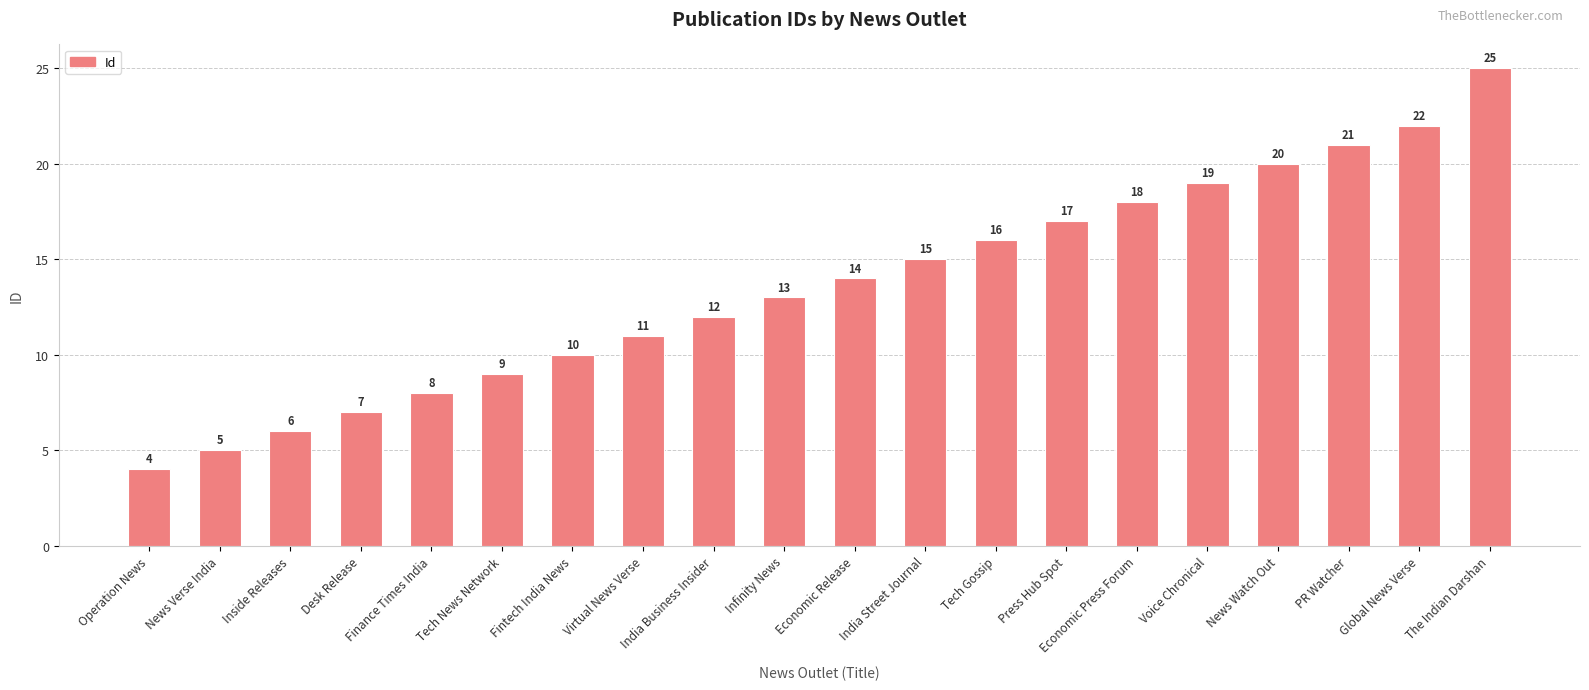

Reading right to left, list all the values displayed in this chart.

25	22	21	20	19	18	17	16	15	14	13	12	11	10	9	8	7	6	5	4